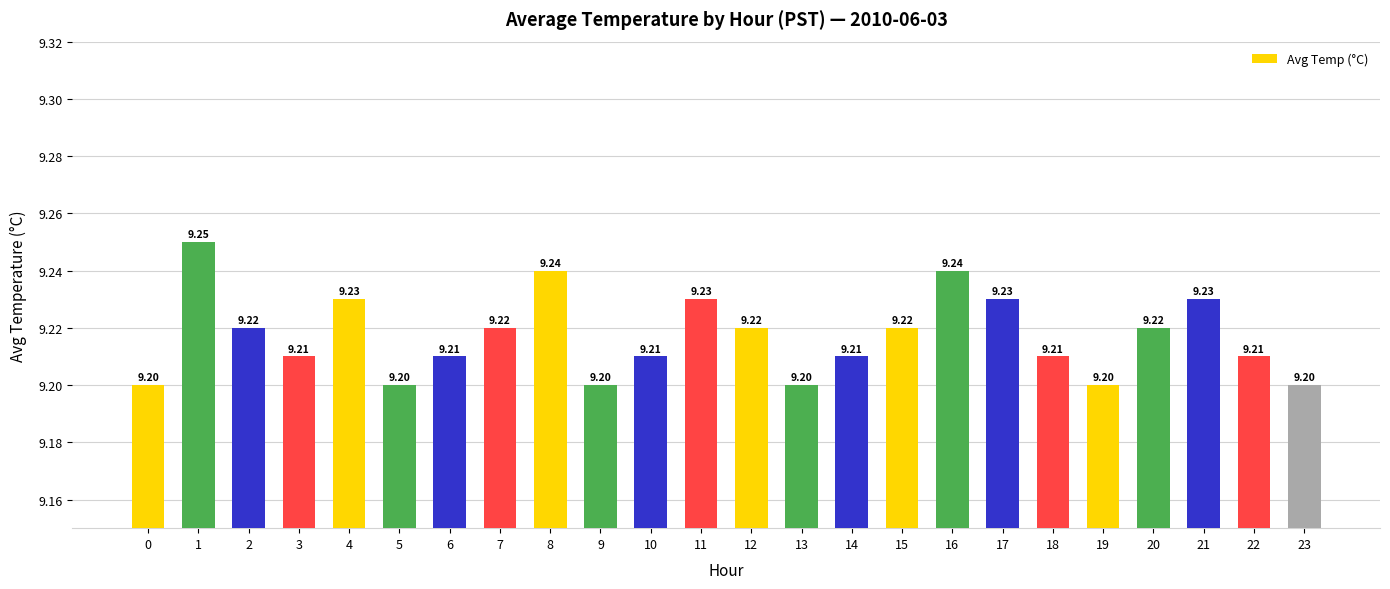

True or false: the data shows 15.5 at 18.

False